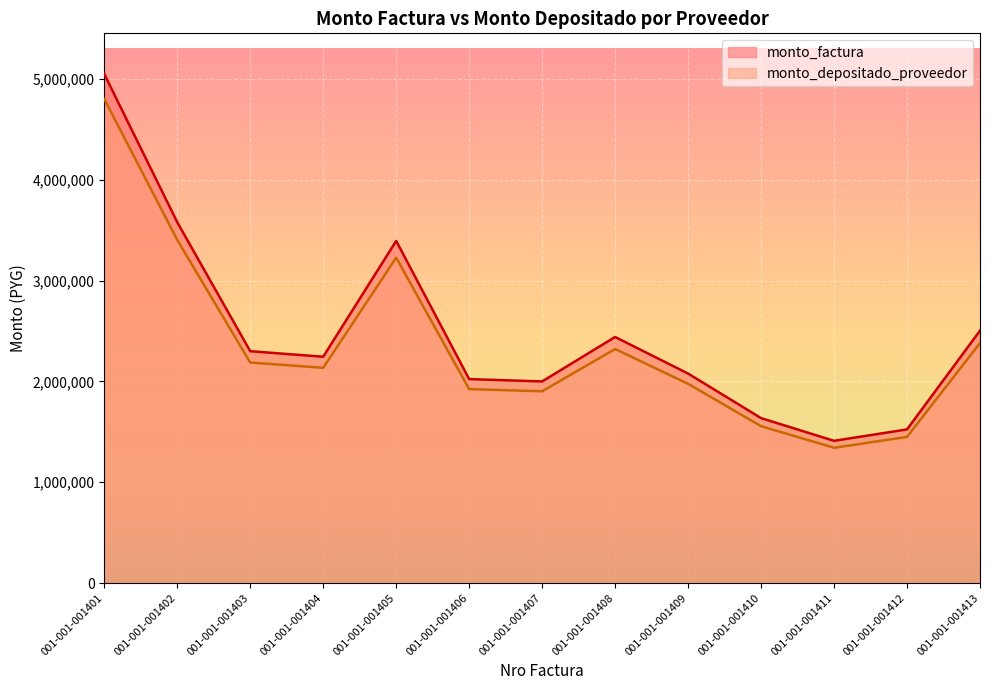

What is the average value of the monto_factura series?

2475695